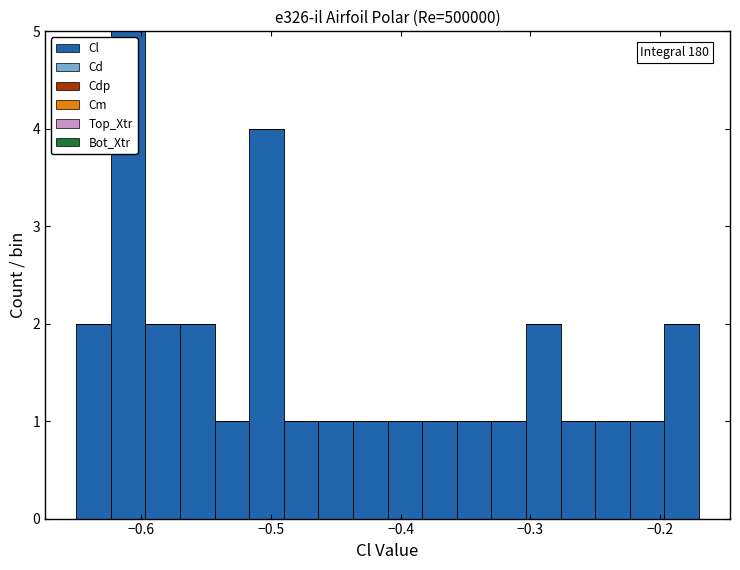

Read against the x-axis, roughly where is the centre of the tallest bar?

-0.61